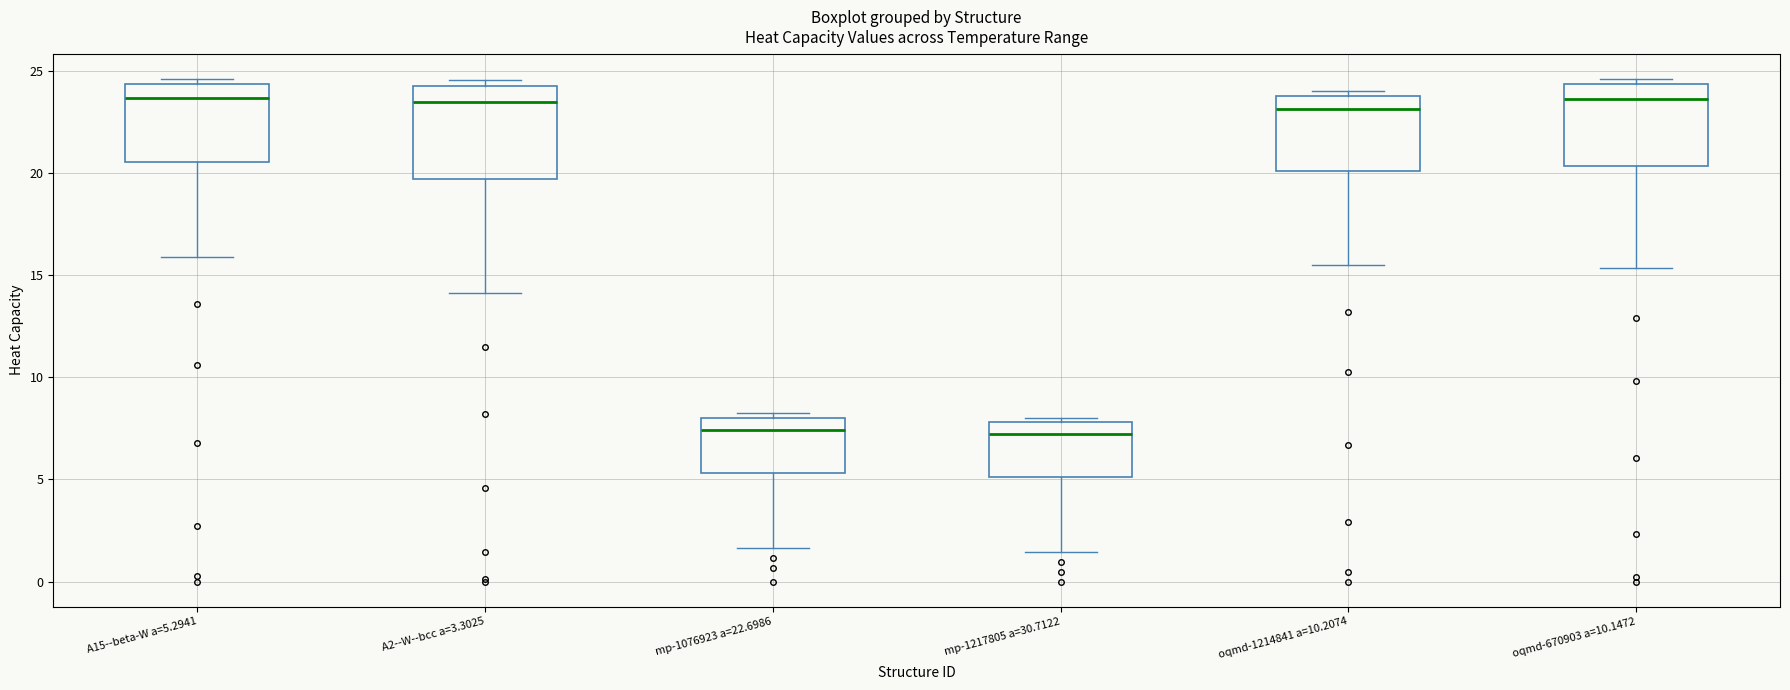

Where is the upper edge of the box for A15--beta-W a=5.2941 on the y-axis? The values are not printed on the chart, so give them approximately, as read against the axis.

24.5